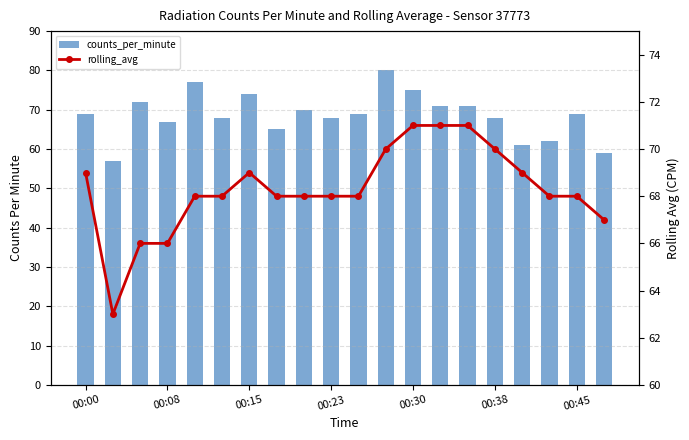

Where is rolling_avg nearest to the value 67?

19